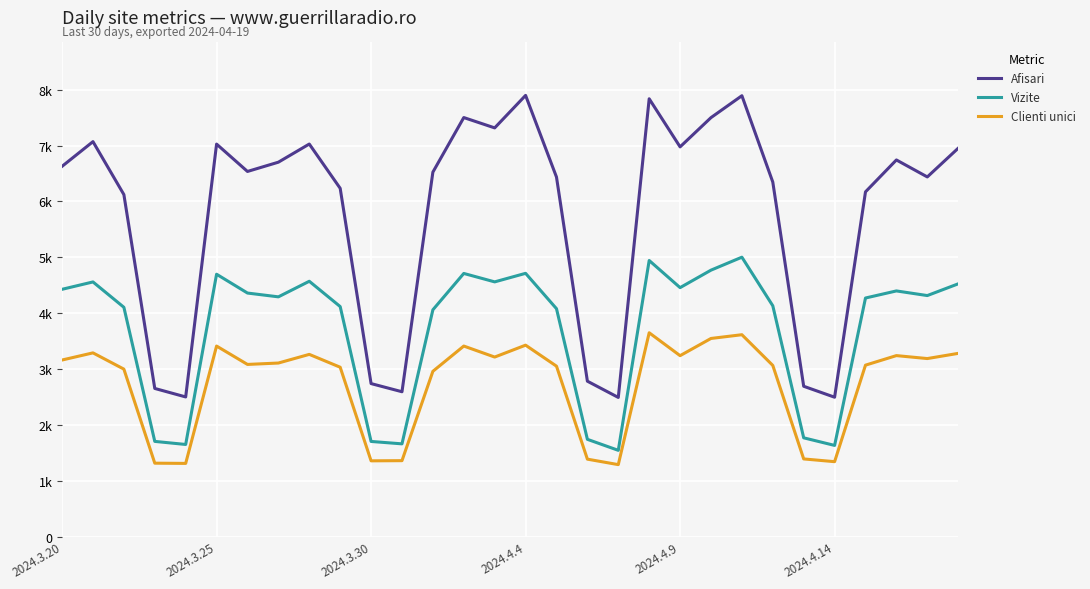

Rank the series by their average value, from highest to lowest.

Afisari, Vizite, Clienti unici